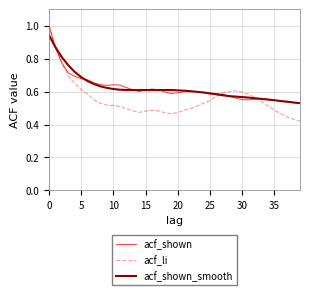

Does the chart have visible grid lines?

Yes